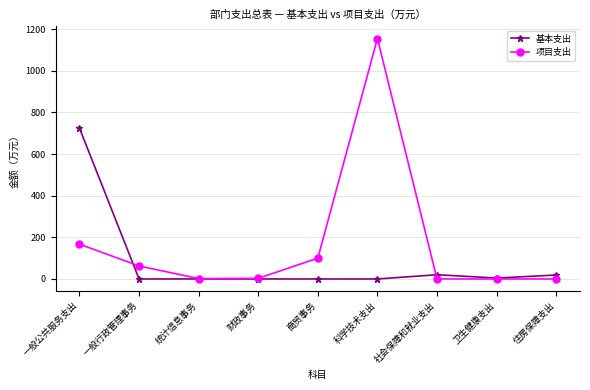

At which label is 项目支出 closest to 577?

一般公共服务支出